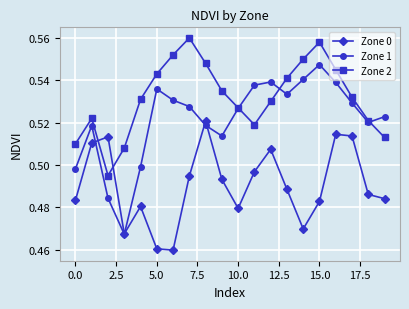

How many distinct data groups are displayed?

3